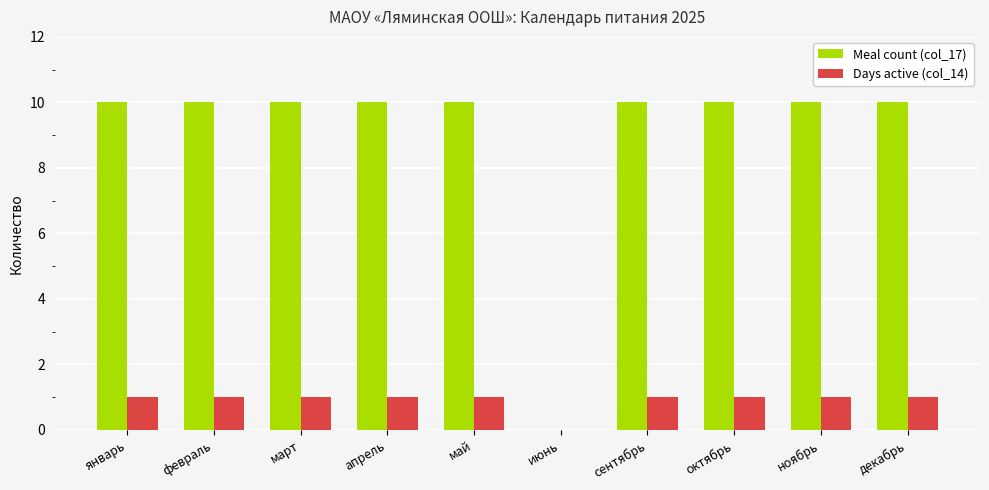

The value of Days active (col_14) at апрель is 0. True or false?

False